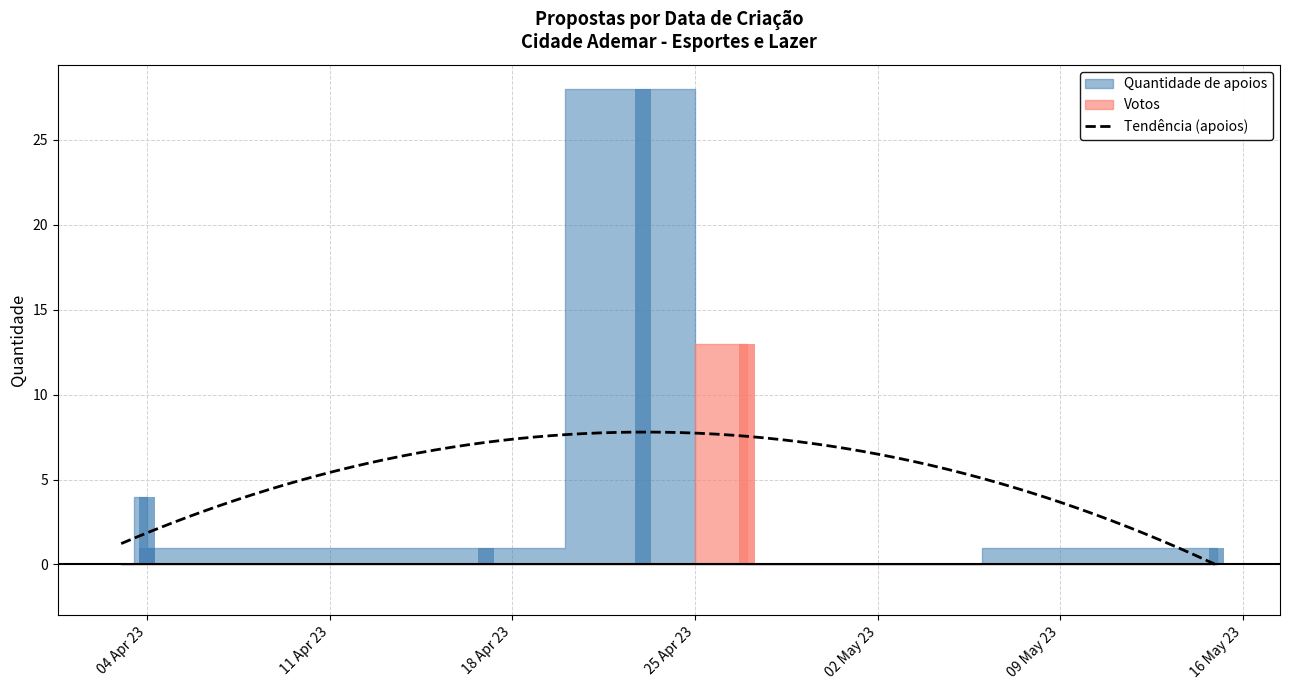

Where is Quantidade de apoios nearest to the value 14?

04/04/2023